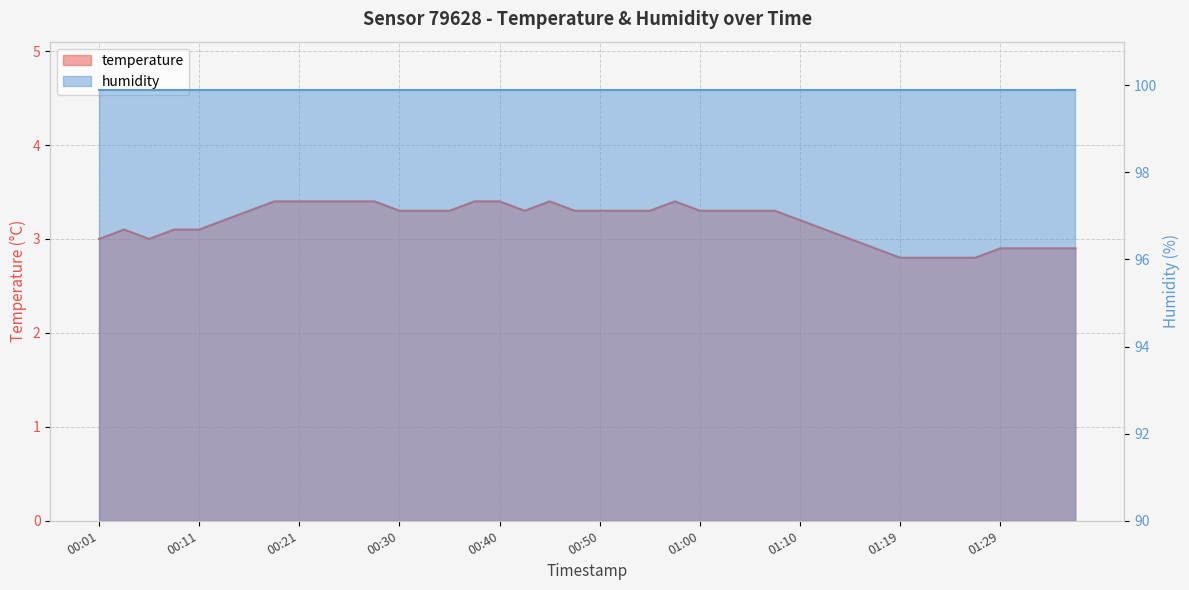

What is the average value?

3.2